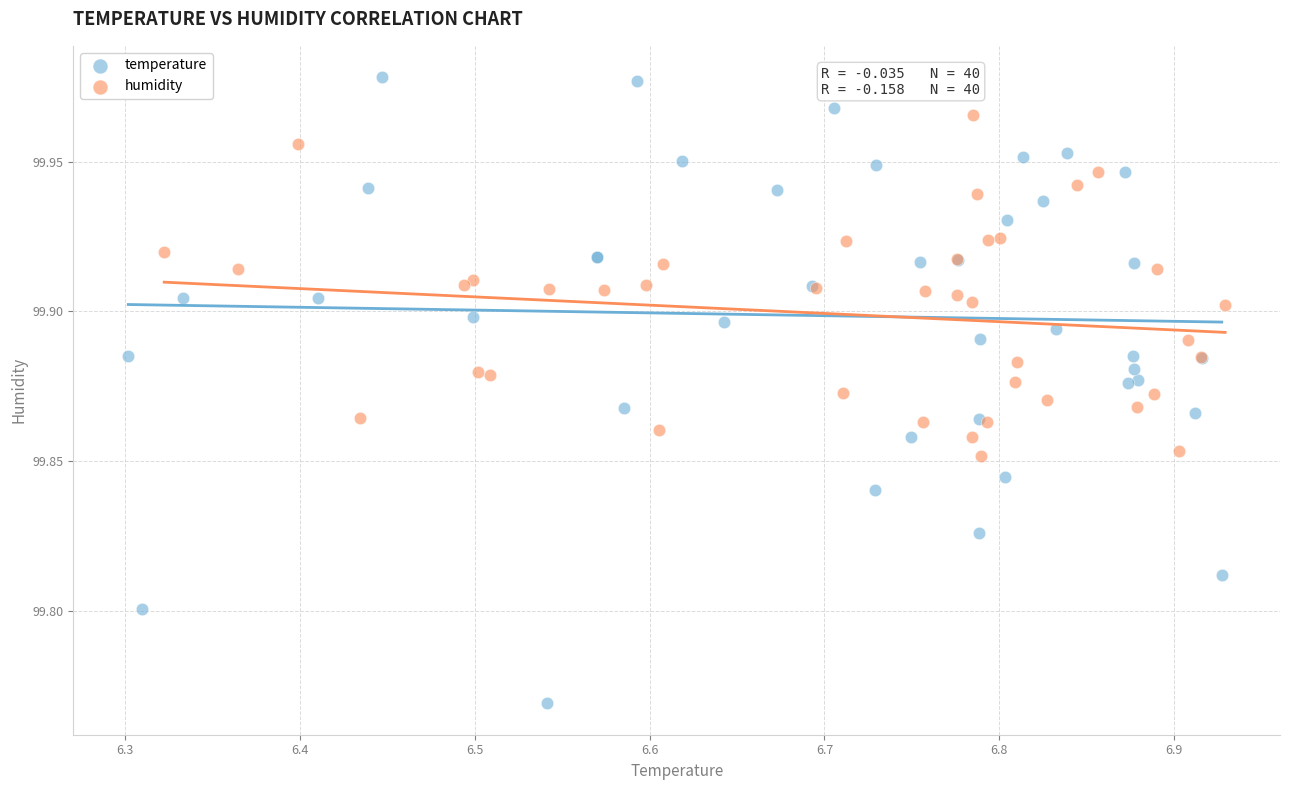

Which series contains the lowest Y value?

temperature